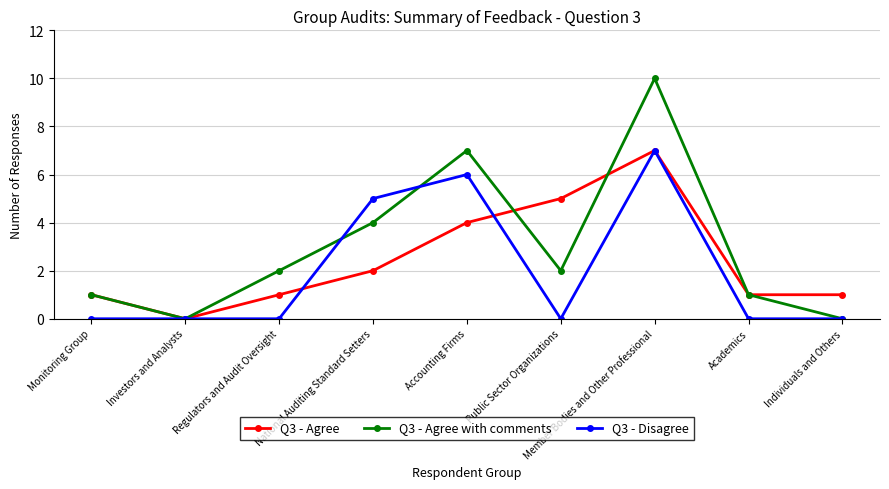

Rank the series by their average value, from highest to lowest.

Q3 - Agree with comments, Q3 - Agree, Q3 - Disagree